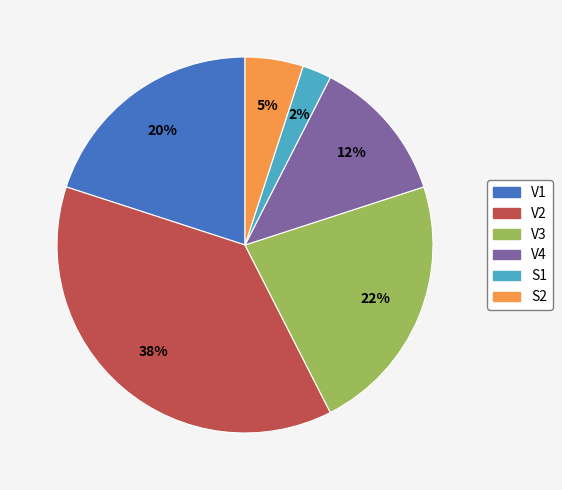

Rank the categories by value from lowest to highest.

S1, S2, V4, V1, V3, V2